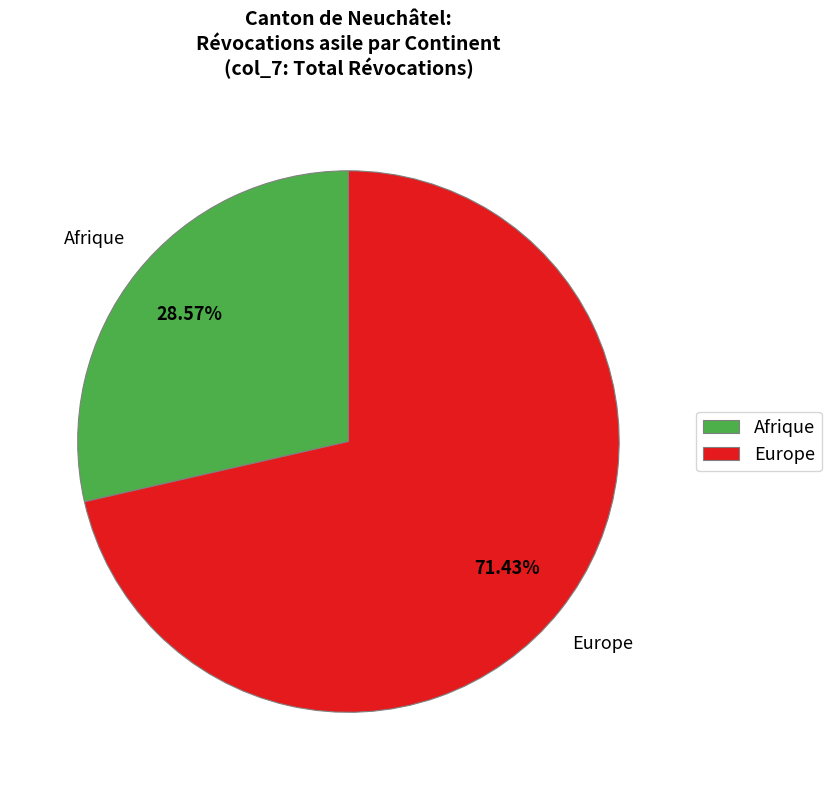

To the nearest percent, what is the average slice percentage?

50%